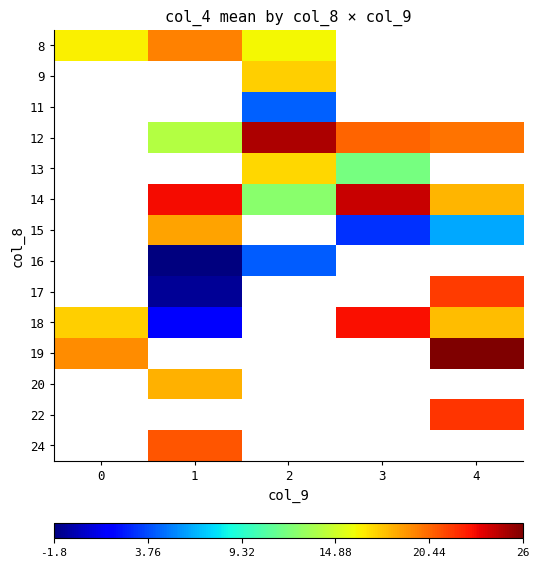

At 2, list the series in order from smallest to largest.

16, 11, 14, 8, 13, 9, 12, 15, 17, 18, 19, 20, 22, 24